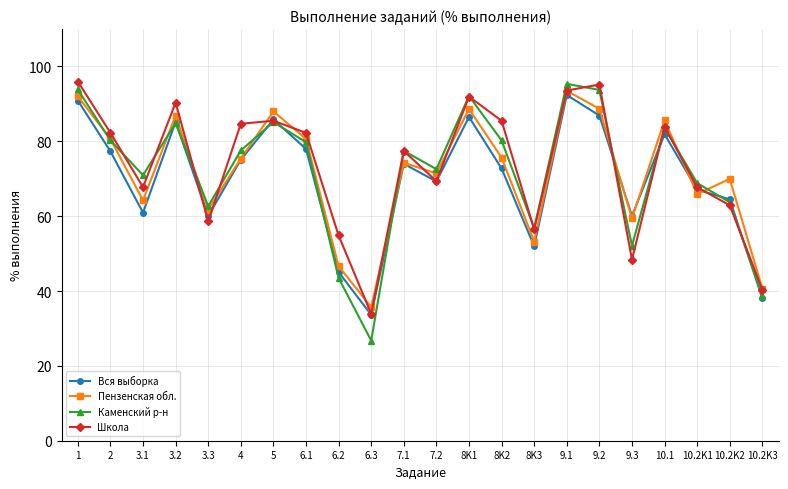

What is the sum of all Вся выборка values?

1537.1